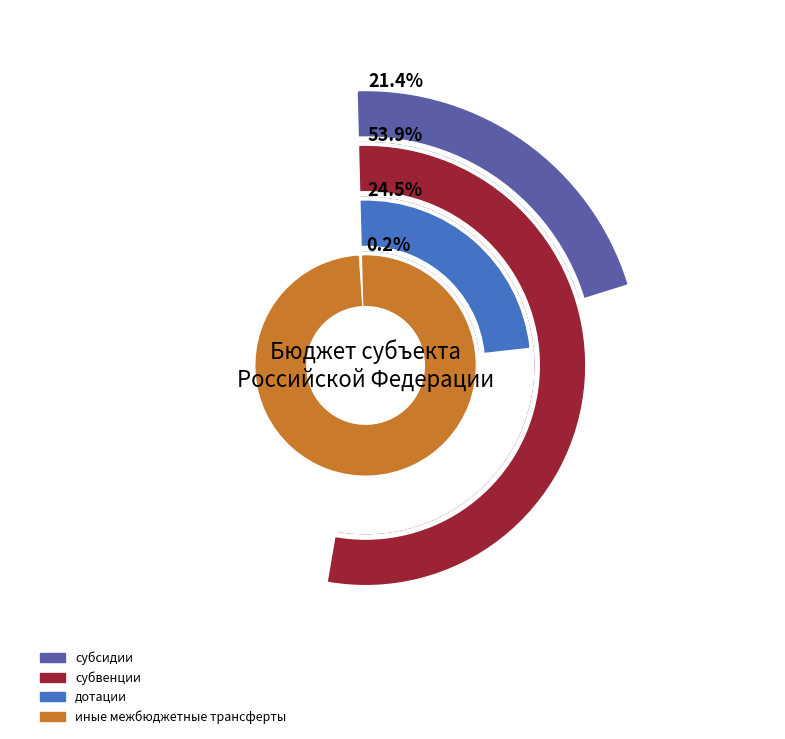

Do дотации and субвенции together represent more than half of the pie?

Yes